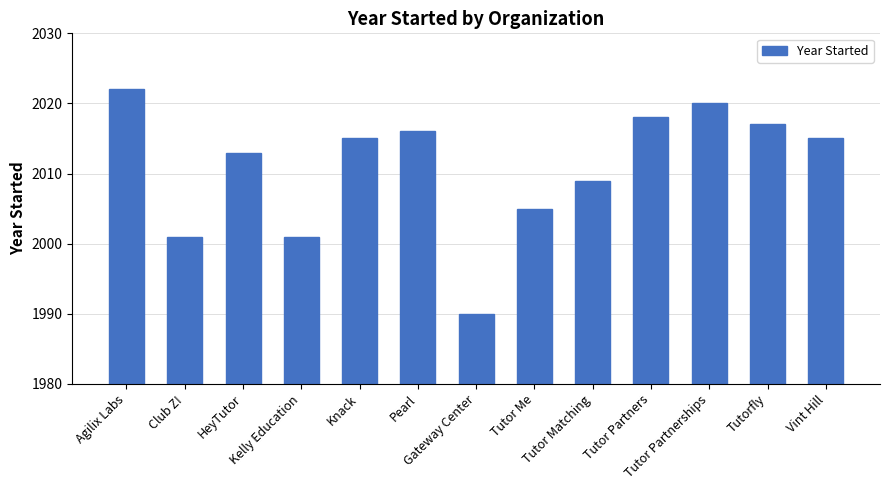

At which label is the value closest to 2006?

Tutor Me